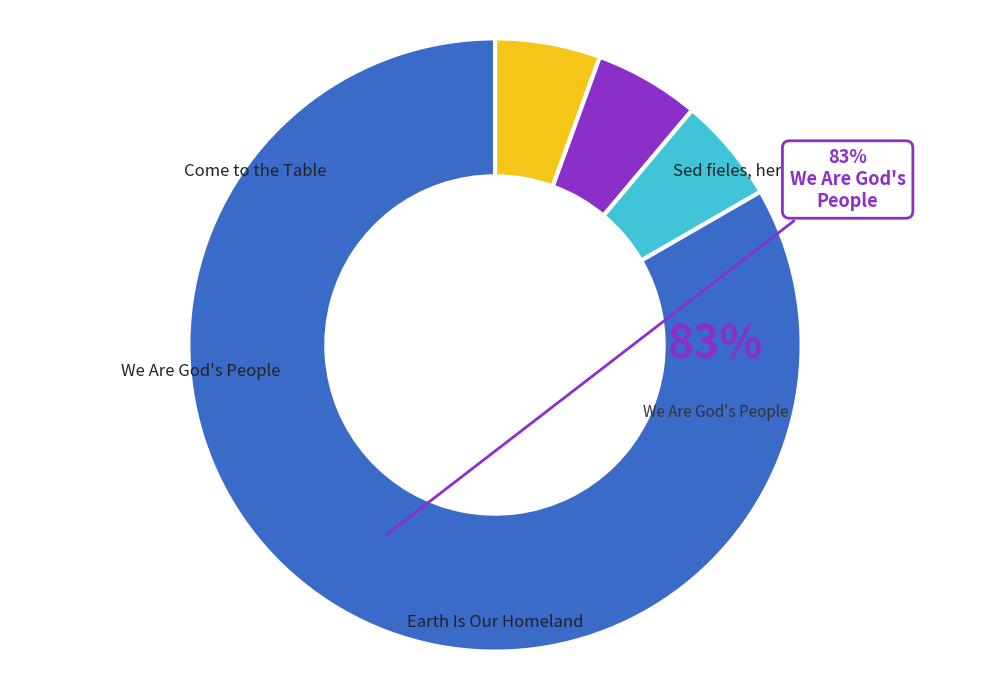

To the nearest percent, what portion does Sed fieles, hermanos represent?

6%